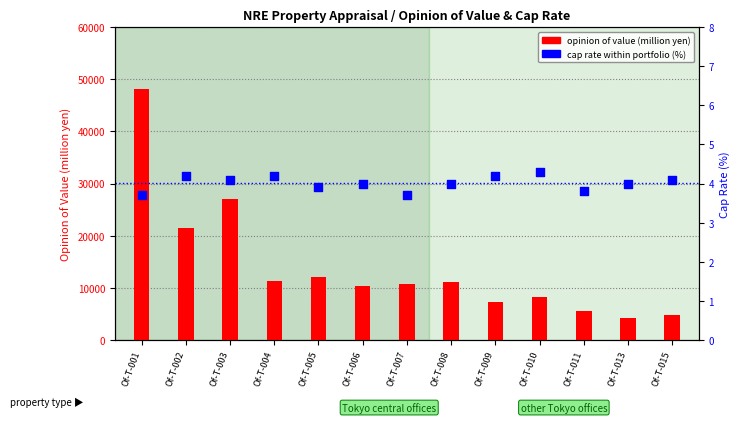

Which series reaches the minimum Y coordinate?

cap rate (%)